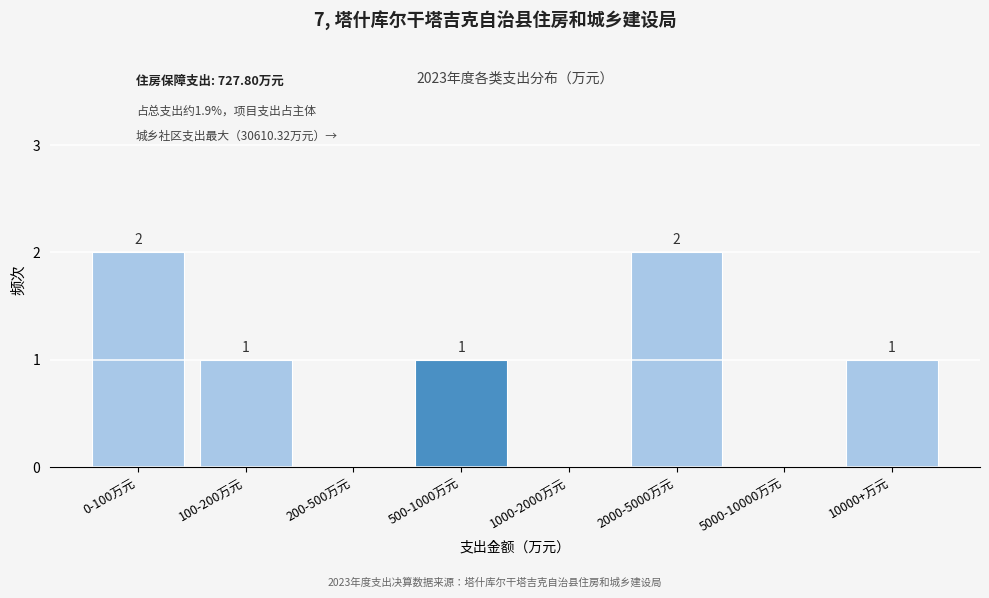

Reading left to right, what are all the values shown in this chart?

0-100万元=2	100-200万元=1	200-500万元=0	500-1000万元=1	1000-2000万元=0	2000-5000万元=2	5000-10000万元=0	10000+万元=1